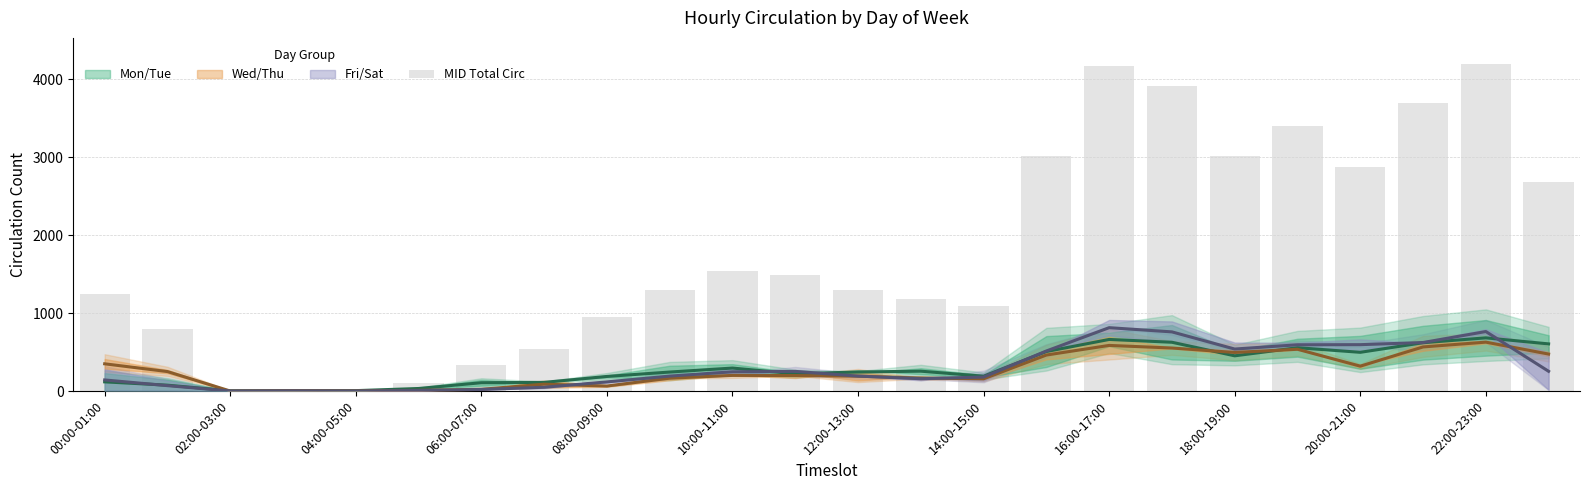

What is the minimum value shown in the chart?

10